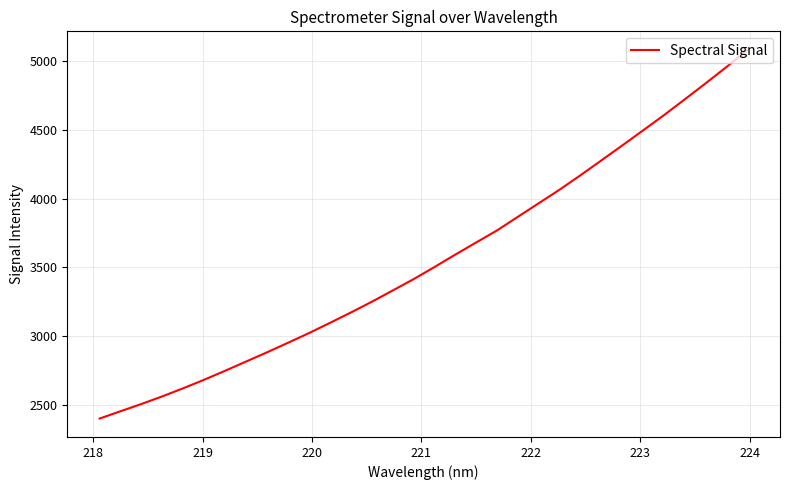

What is the maximum value shown in the chart?

5081.5